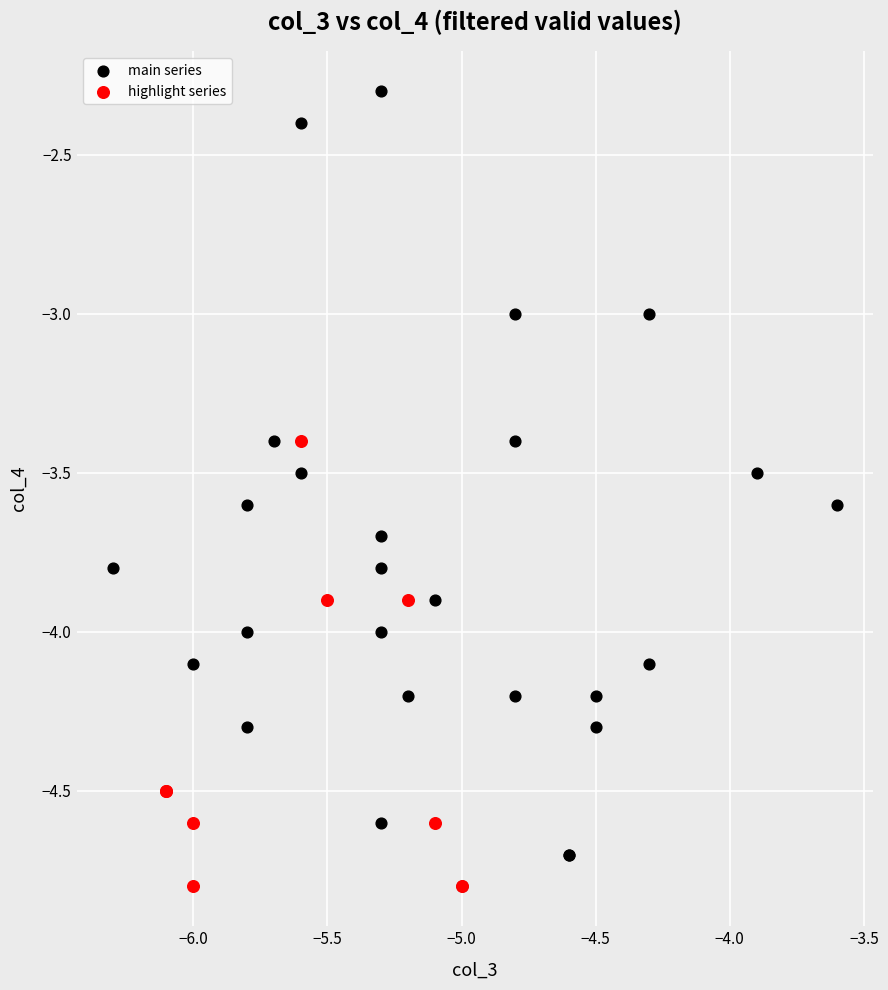

Which series contains the highest Y value?

main series